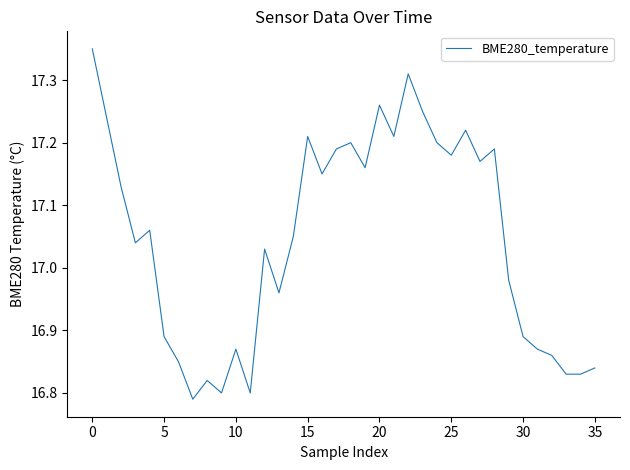

What is the difference between the maximum and minimum values?

0.6